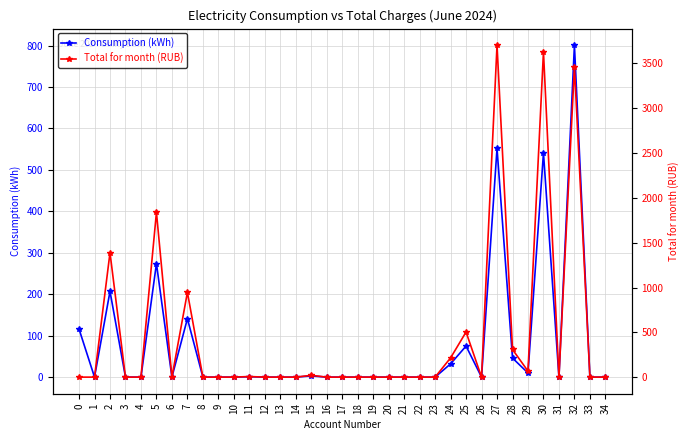

At which category does Consumption (kWh) reach its first local valley?

1